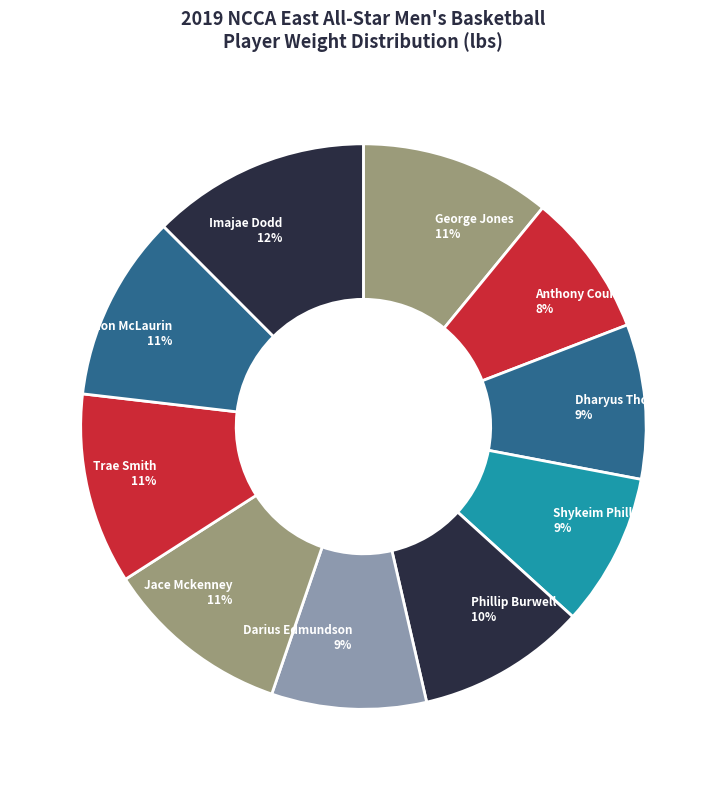

Does George Jones represent more than half of the total?

No